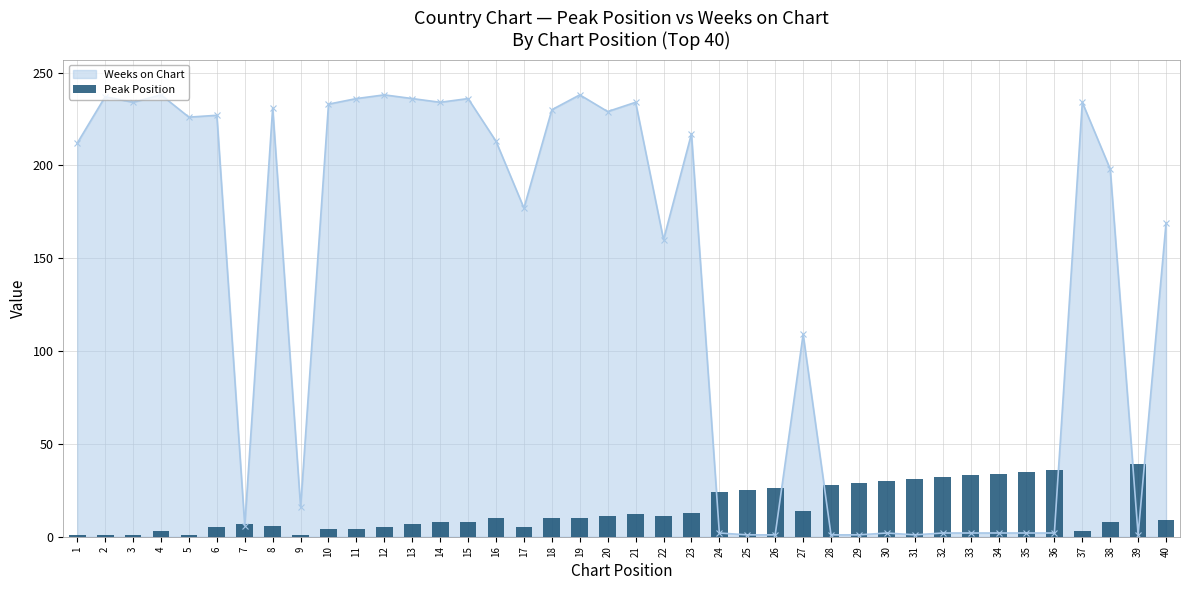

The value of Weeks on Chart at 6 is 227. True or false?

True